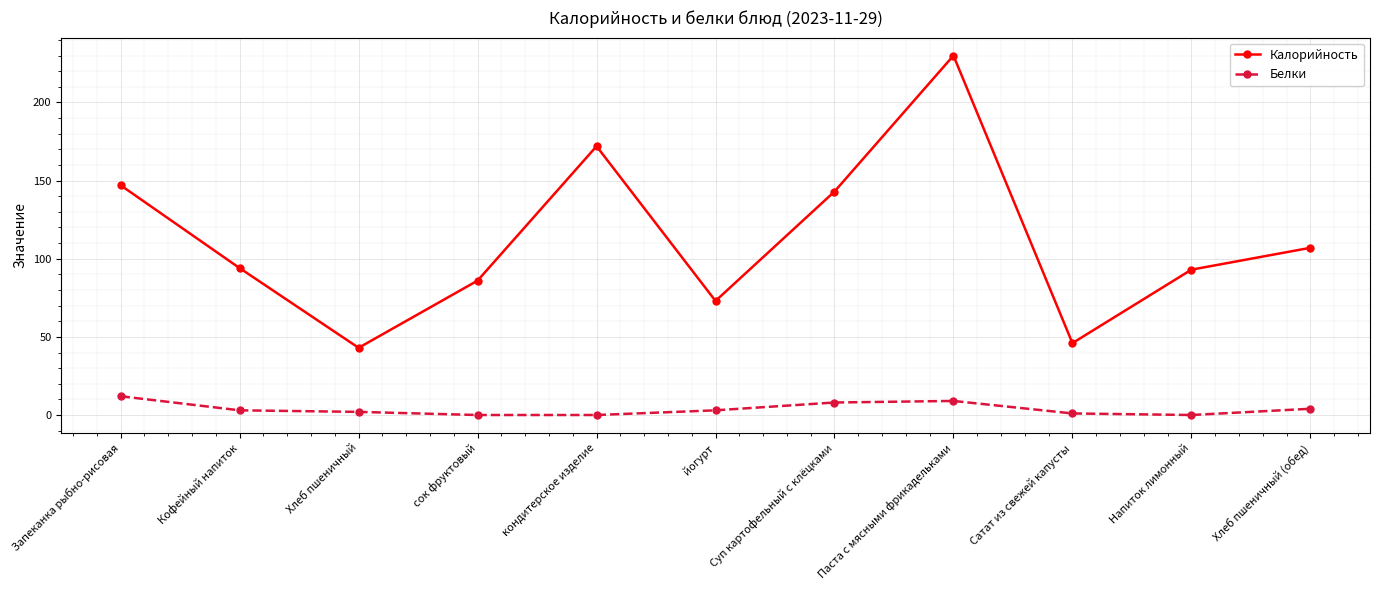

At how many categories does at least one series exceed 98?

5